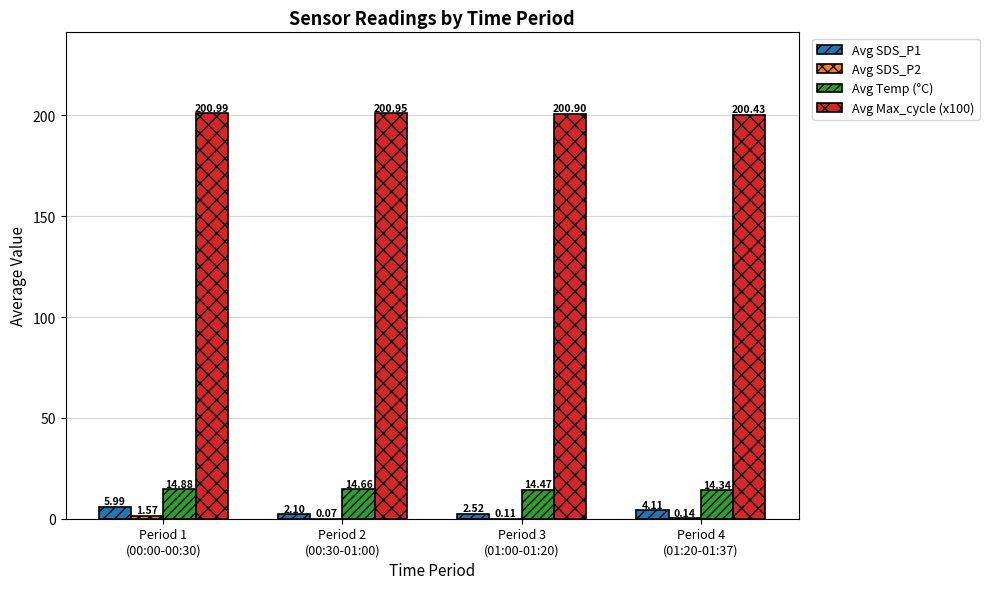

Which series has the largest total across all categories?

Avg Max_cycle (x100)